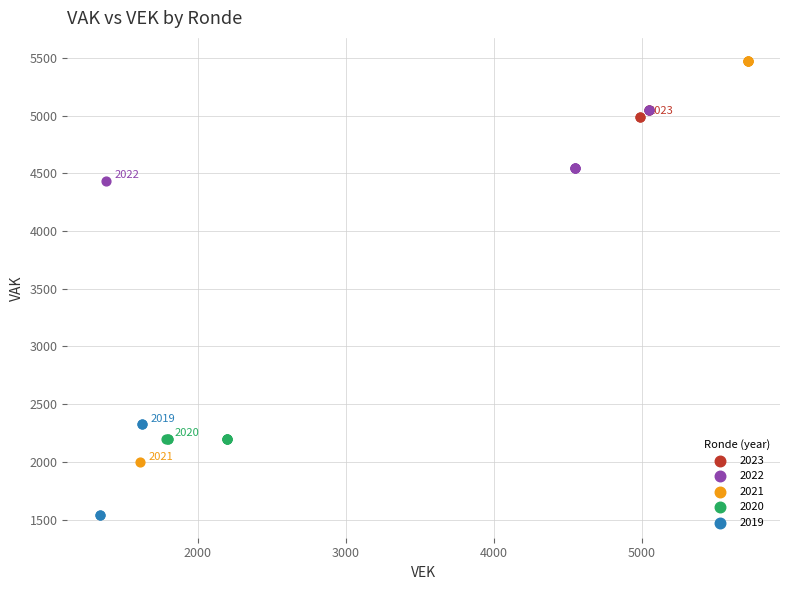

Which series reaches the minimum Y coordinate?

2019